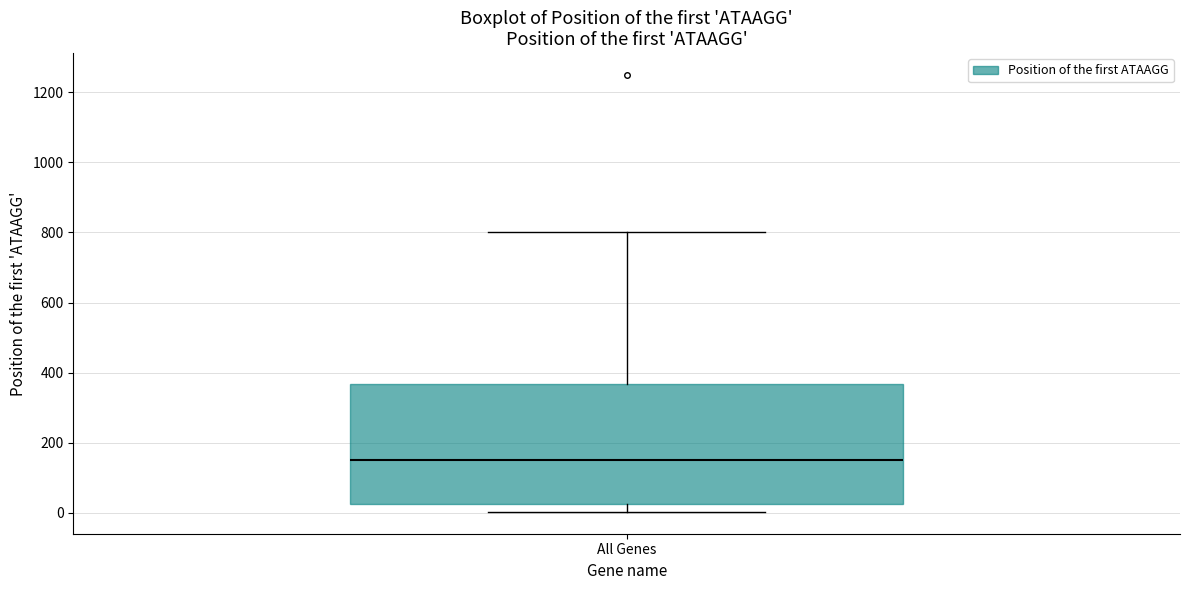

Where is the upper edge of the box for All Genes on the y-axis? The values are not printed on the chart, so give them approximately, as read against the axis.

360